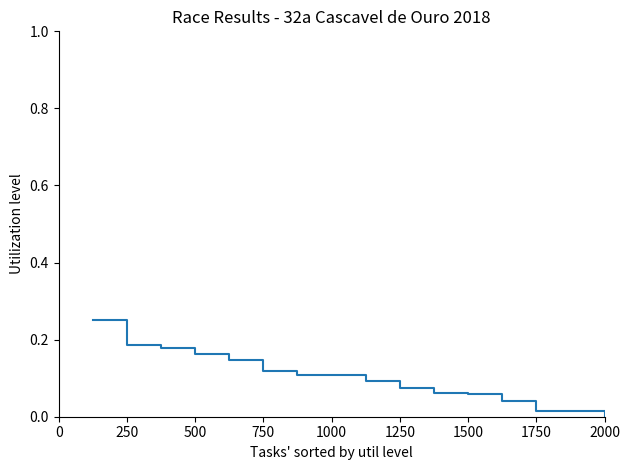

What is the greatest value displayed?

0.2